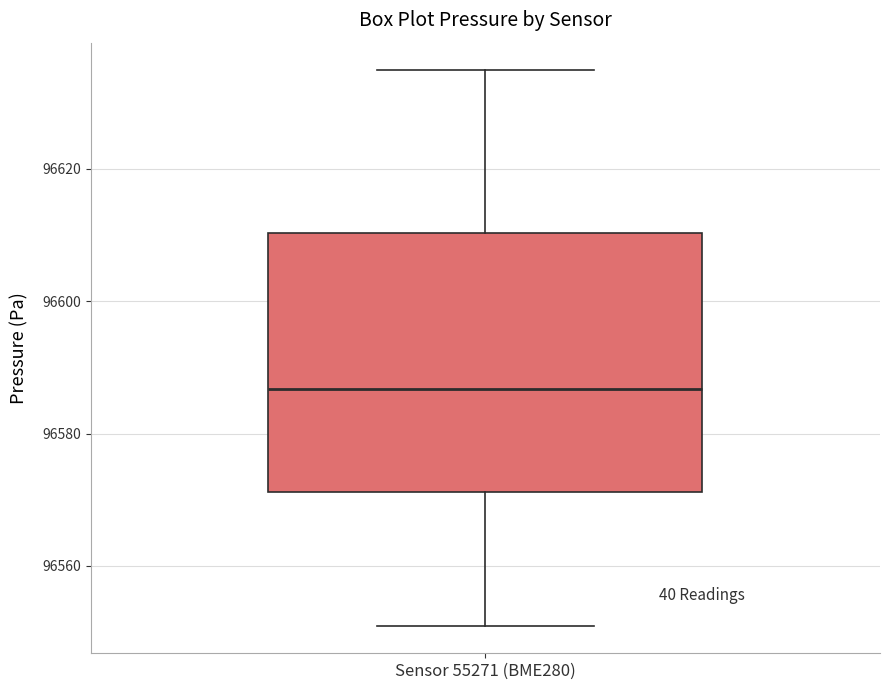

Transcribe this box plot: give where the median line is, the range the box spans, and where the two whiskers end, as read against the y-axis. The values are not printed on the chart, so give them approximately, as read against the axis.

median 96586, box 96572 to 96610, whiskers 96552 to 96634